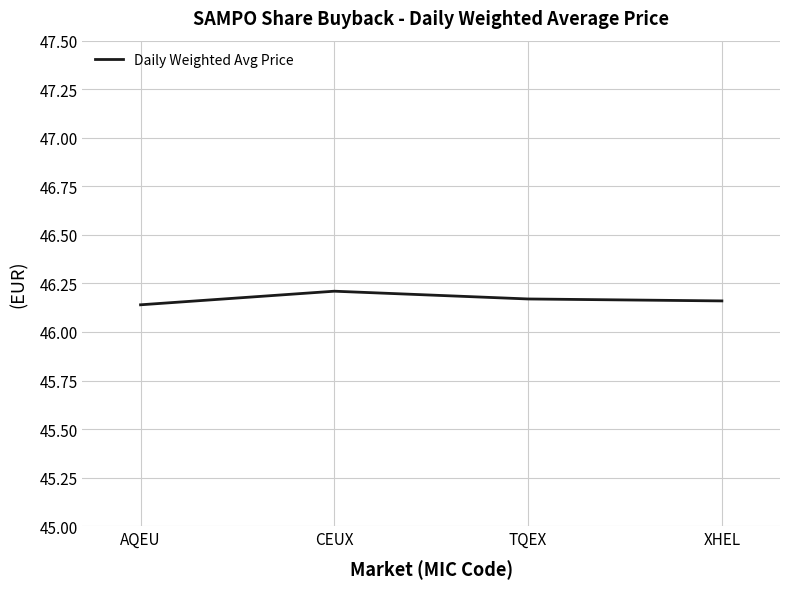

What position from the right is TQEX?

2